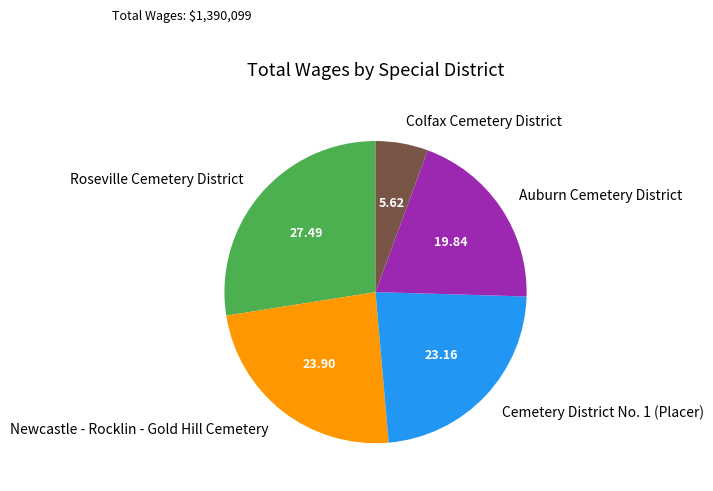

Count the number of slices in the pie.

5